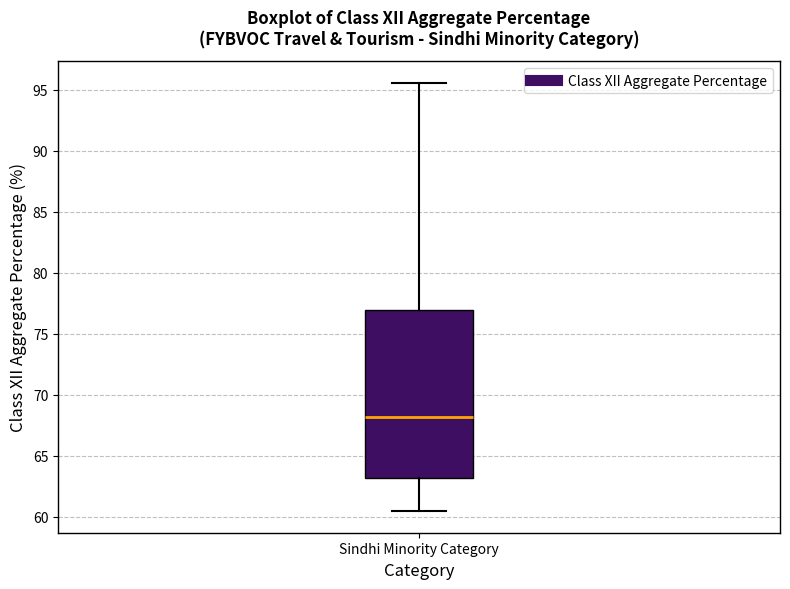

Transcribe this box plot: give where the median line is, the range the box spans, and where the two whiskers end, as read against the y-axis. The values are not printed on the chart, so give them approximately, as read against the axis.

median 68.0, box 63.0 to 77.0, whiskers 60.5 to 95.5